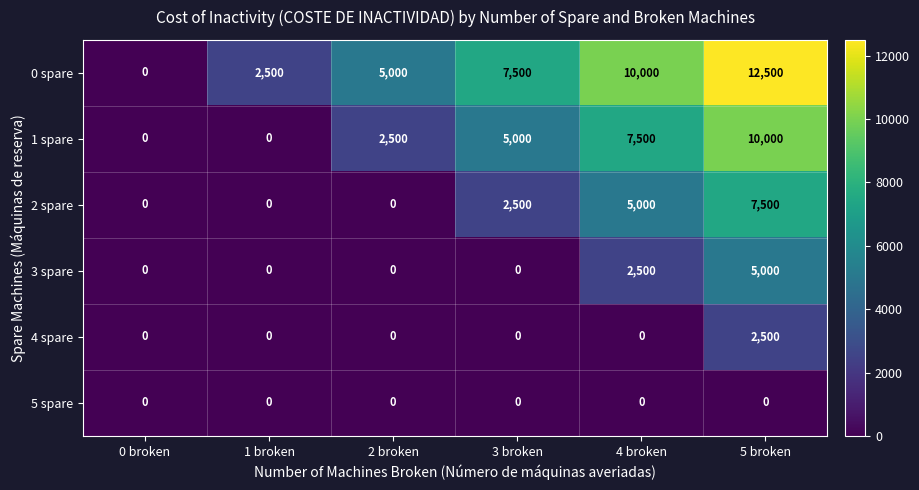

How many values in 3 spare are above zero?

2